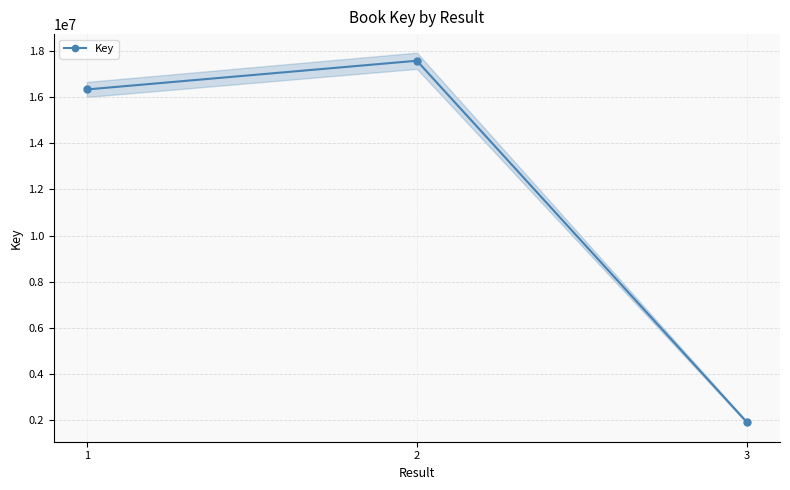

What is the smallest value displayed?

1906982